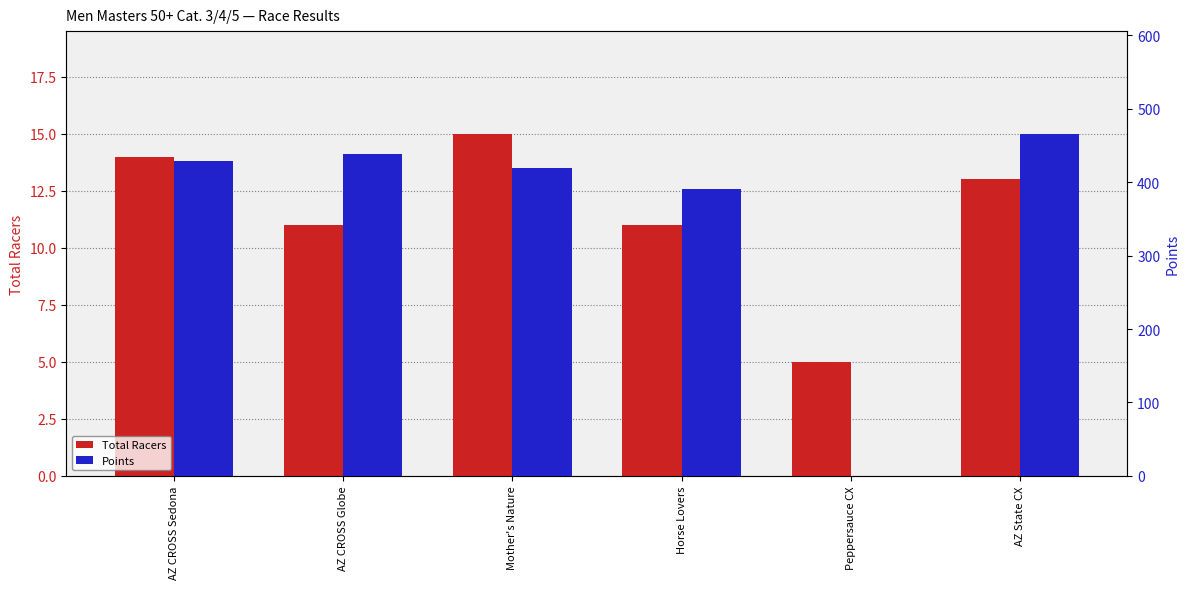

Is the value of Total Racers at AZ CROSS Sedona greater than the value of Points at AZ CROSS Sedona?

No